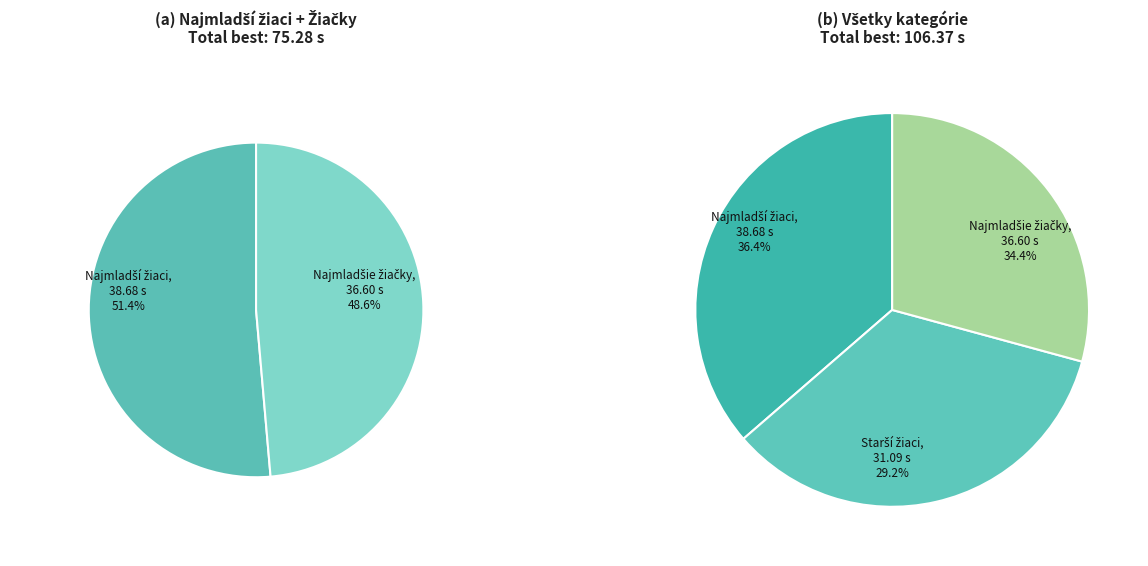

Does 4 x 60 m kluby - Najmladšie žiačky represent more than half of the total?

No